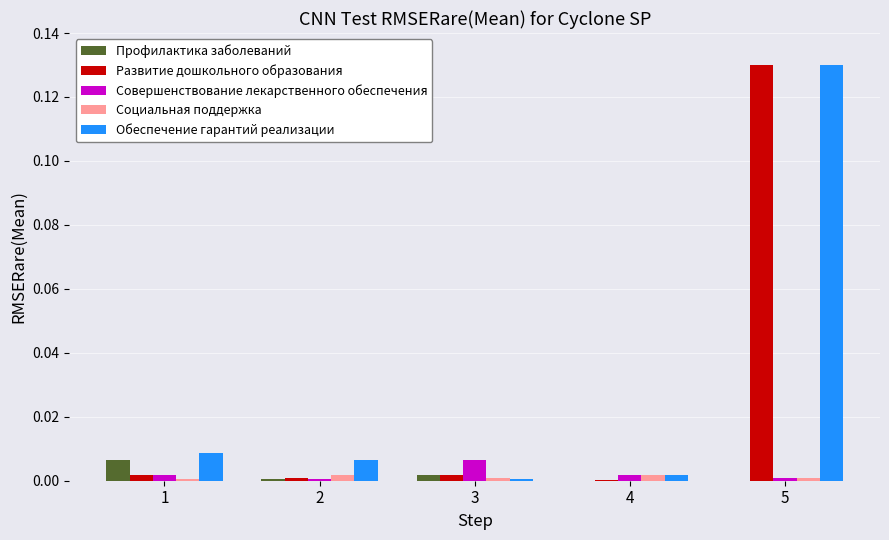

Which category has the highest value in the Обеспечение гарантий реализации series?

5